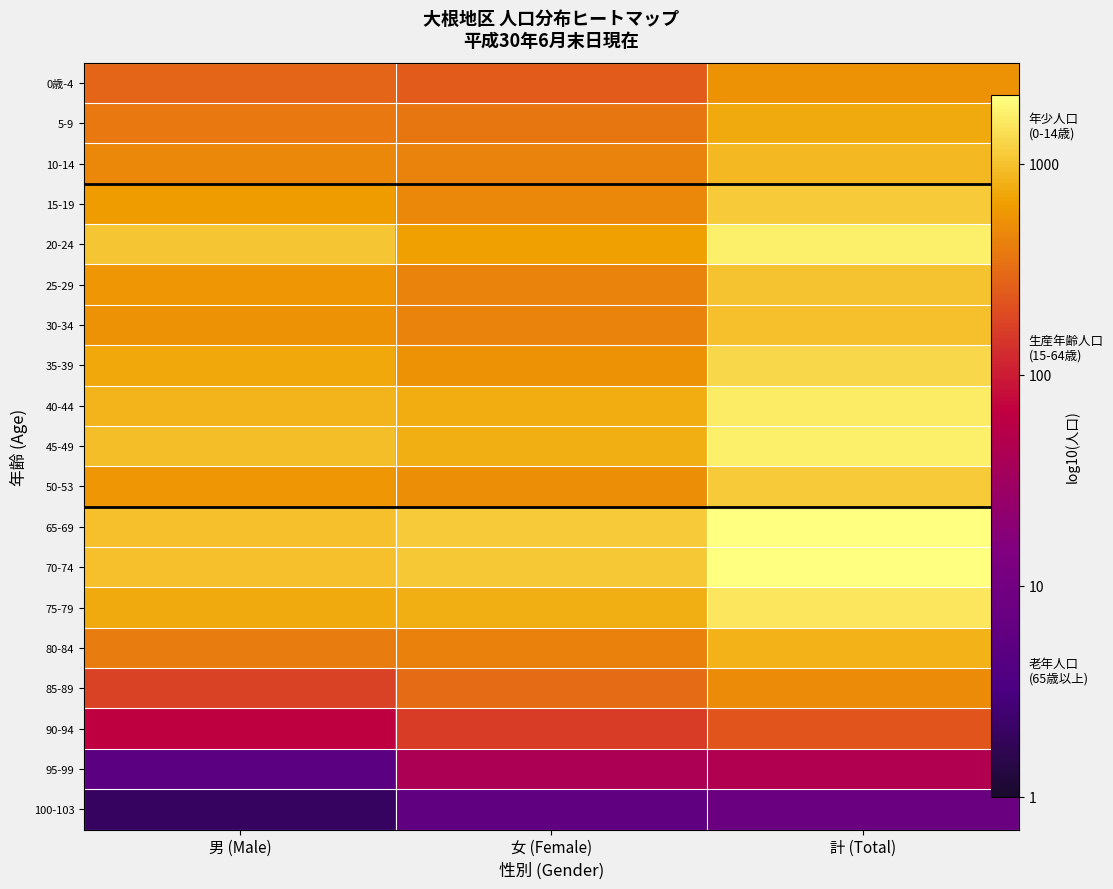

Is the value of 30-34 at 男 (Male) greater than the value of 65-69 at 女 (Female)?

No